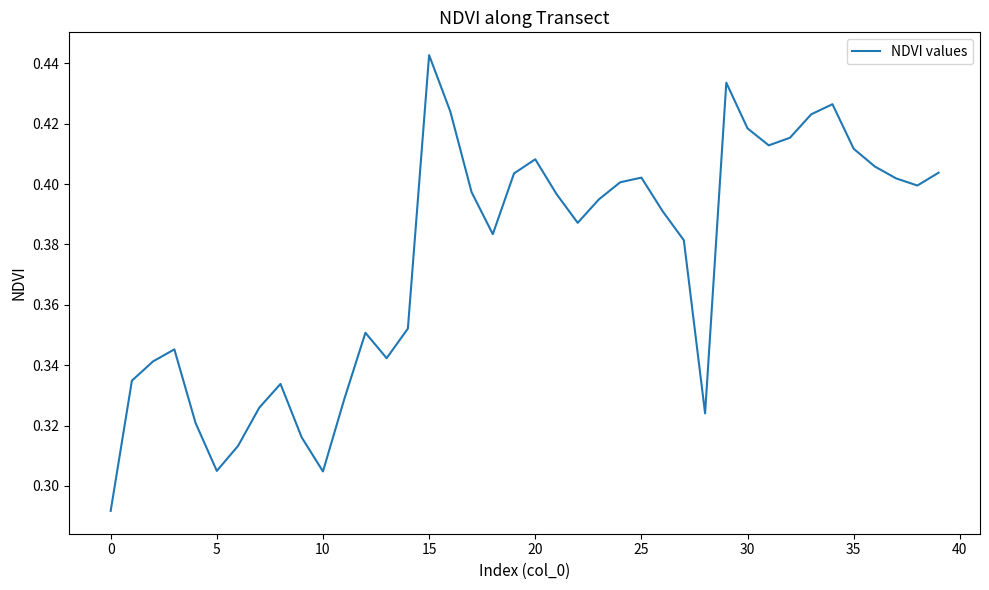

Which category has the highest value across all series?

15